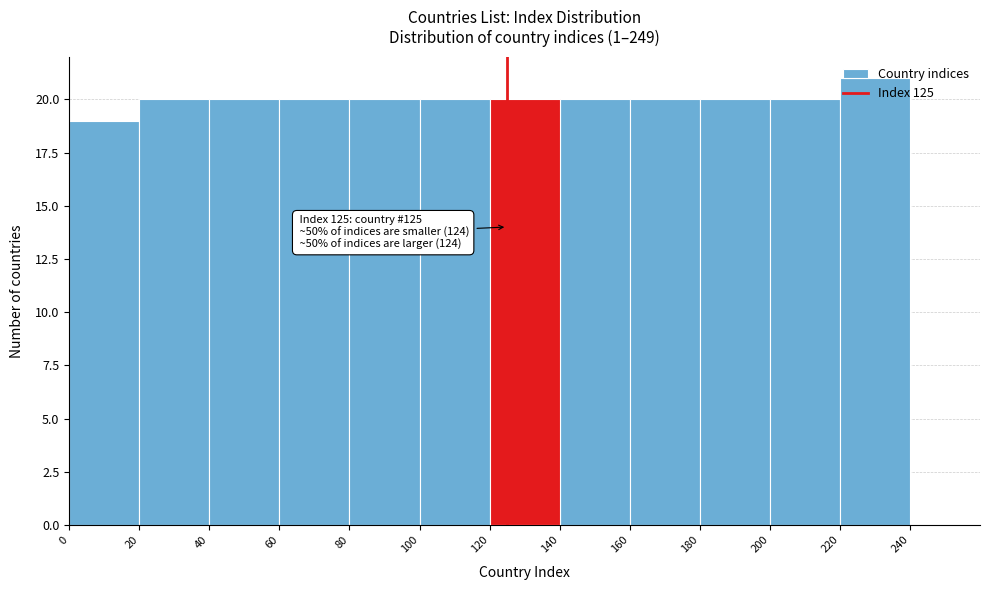

Over which range of the x-axis is the bar tallest?

220 to 240